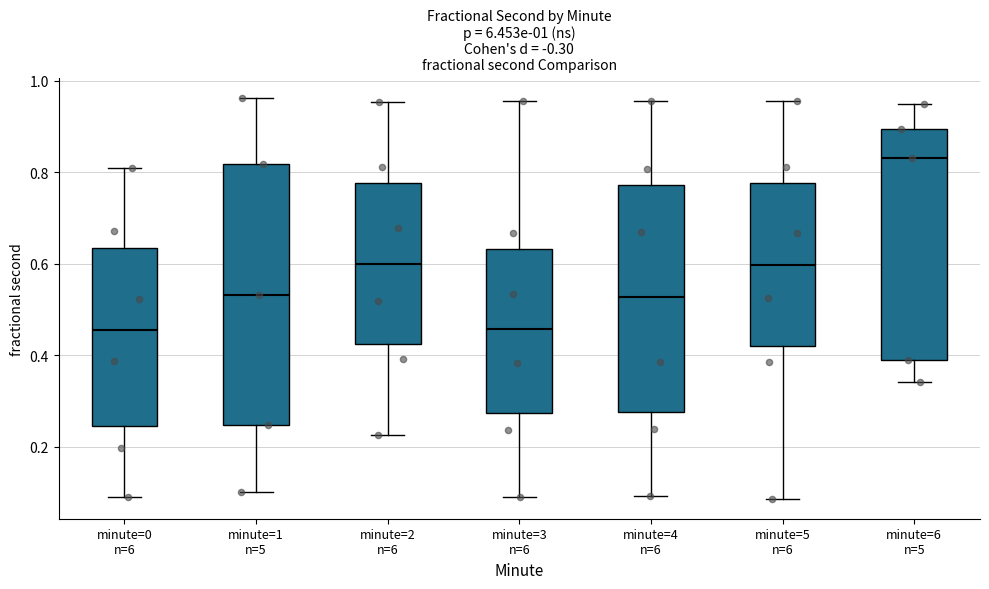

Which box's median line is the highest?

minute=6 n=5